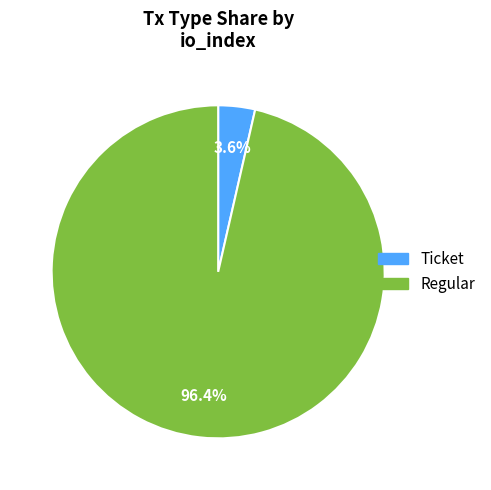

Does any single category account for the majority?

Yes